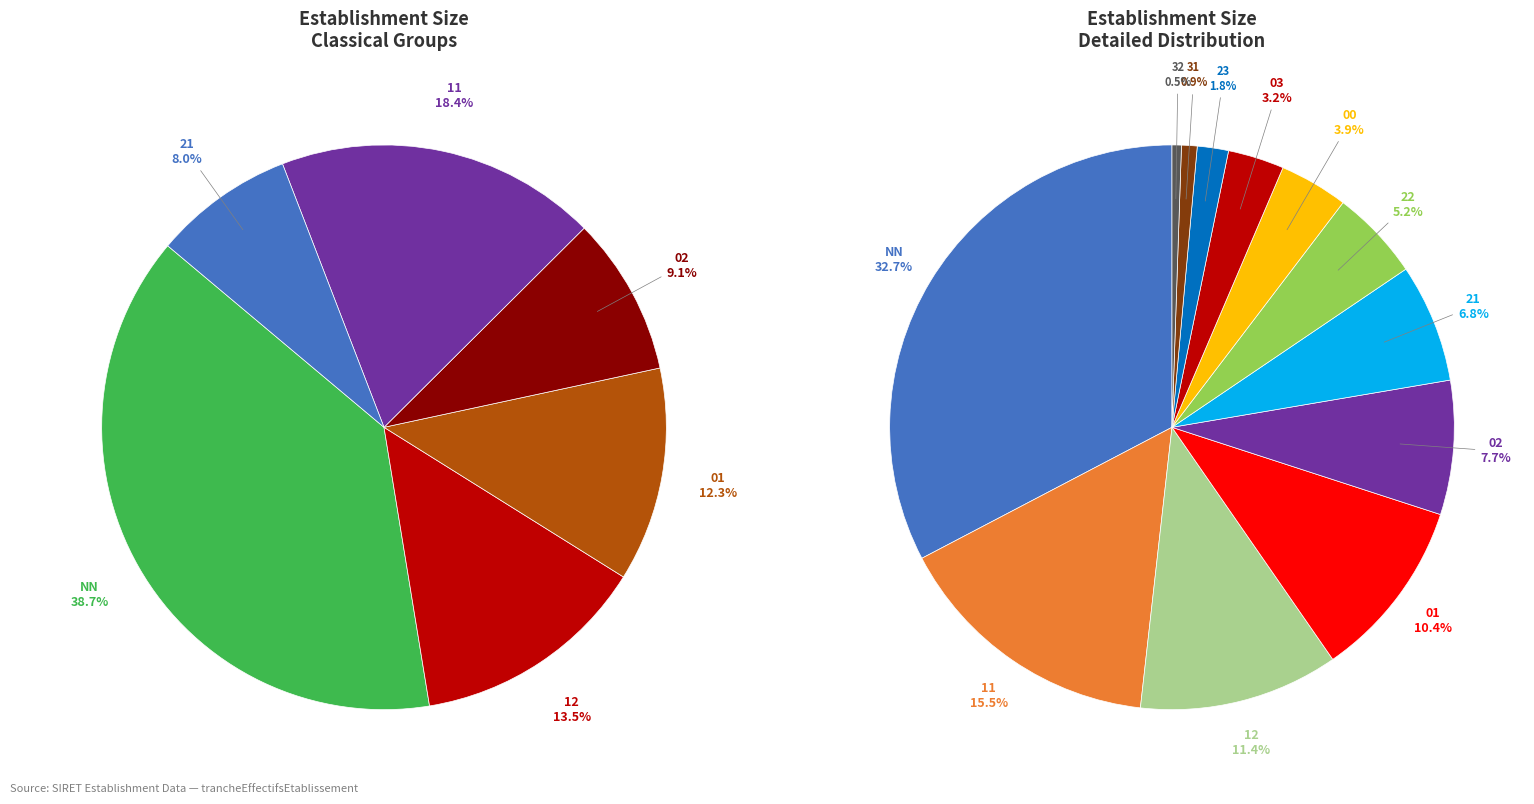

How many slices are in this pie chart?

12